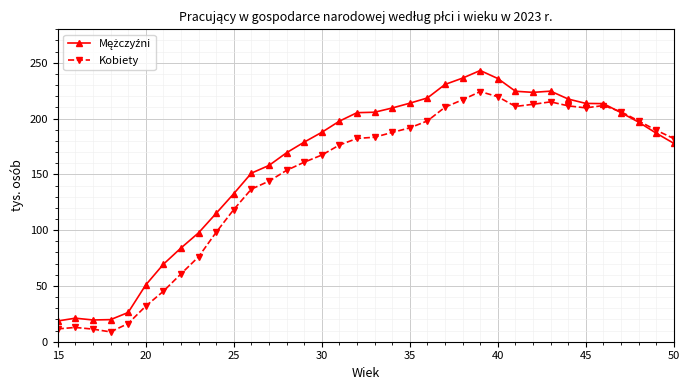

What is the greatest value displayed?

243.1